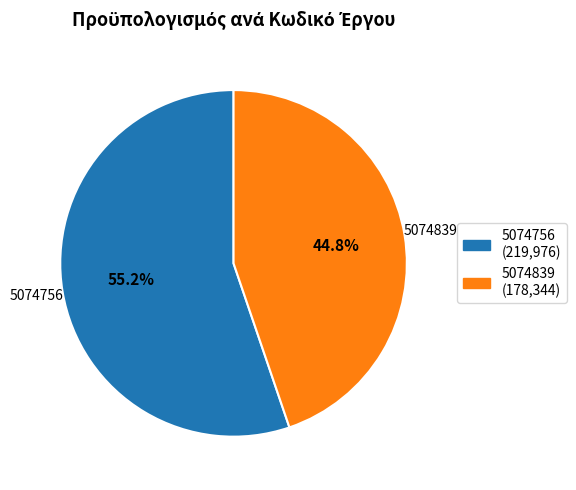

Rank the categories by value from highest to lowest.

5074756, 5074839